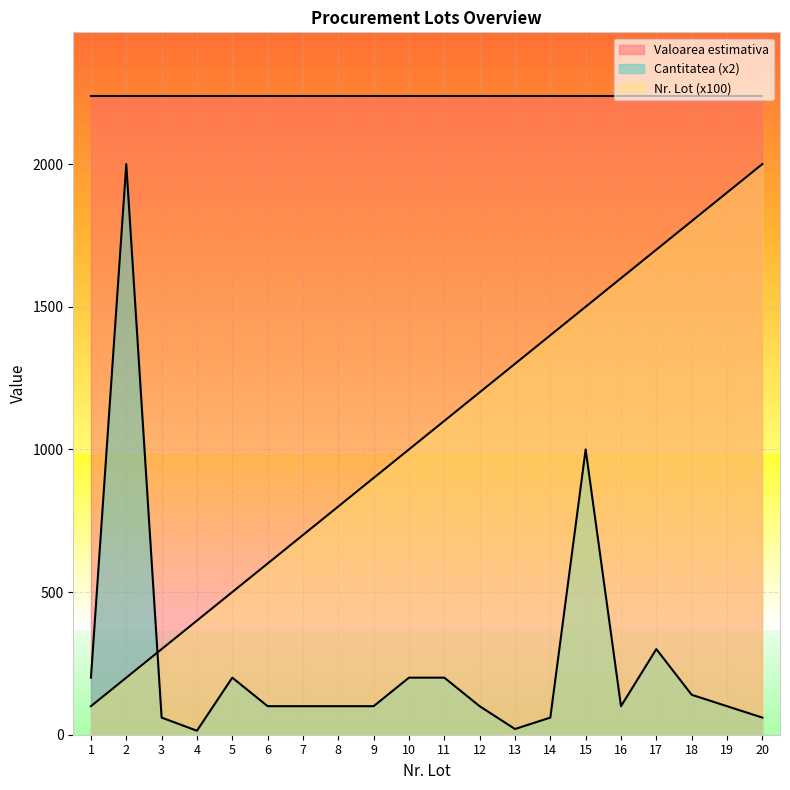

What is the difference between the maximum and minimum values in the Nr. Lot series?

1900